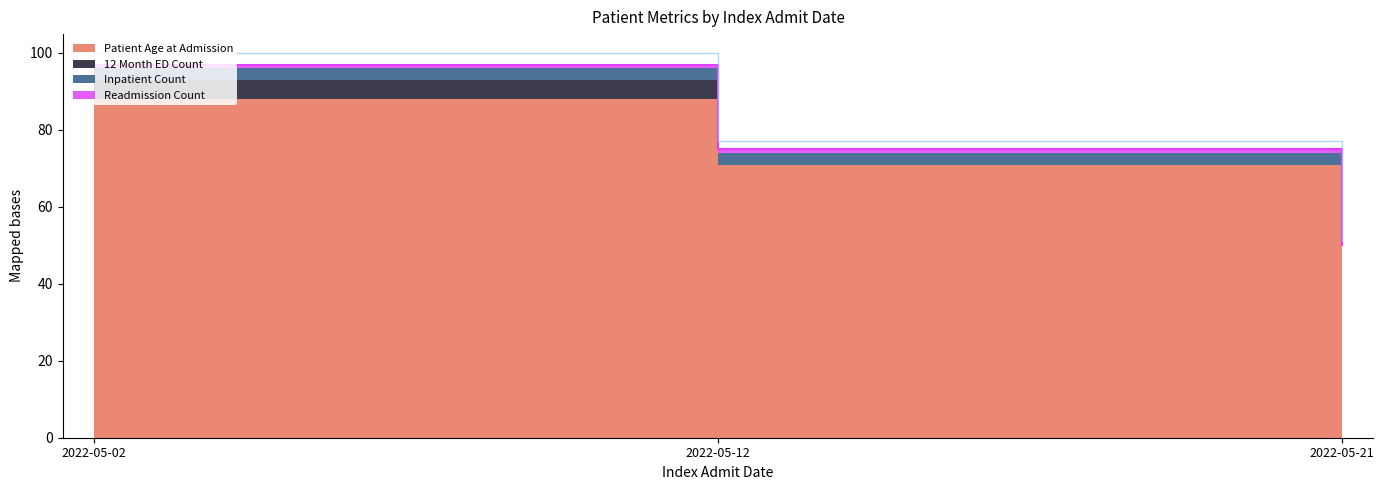

Reading right to left, list all the values displayed in this chart.

Patient Age at Admission: 36	71	88
12 Month ED Count: 7	0	5
Inpatient Count: 5	3	3
Readmission Count: 2	1	1